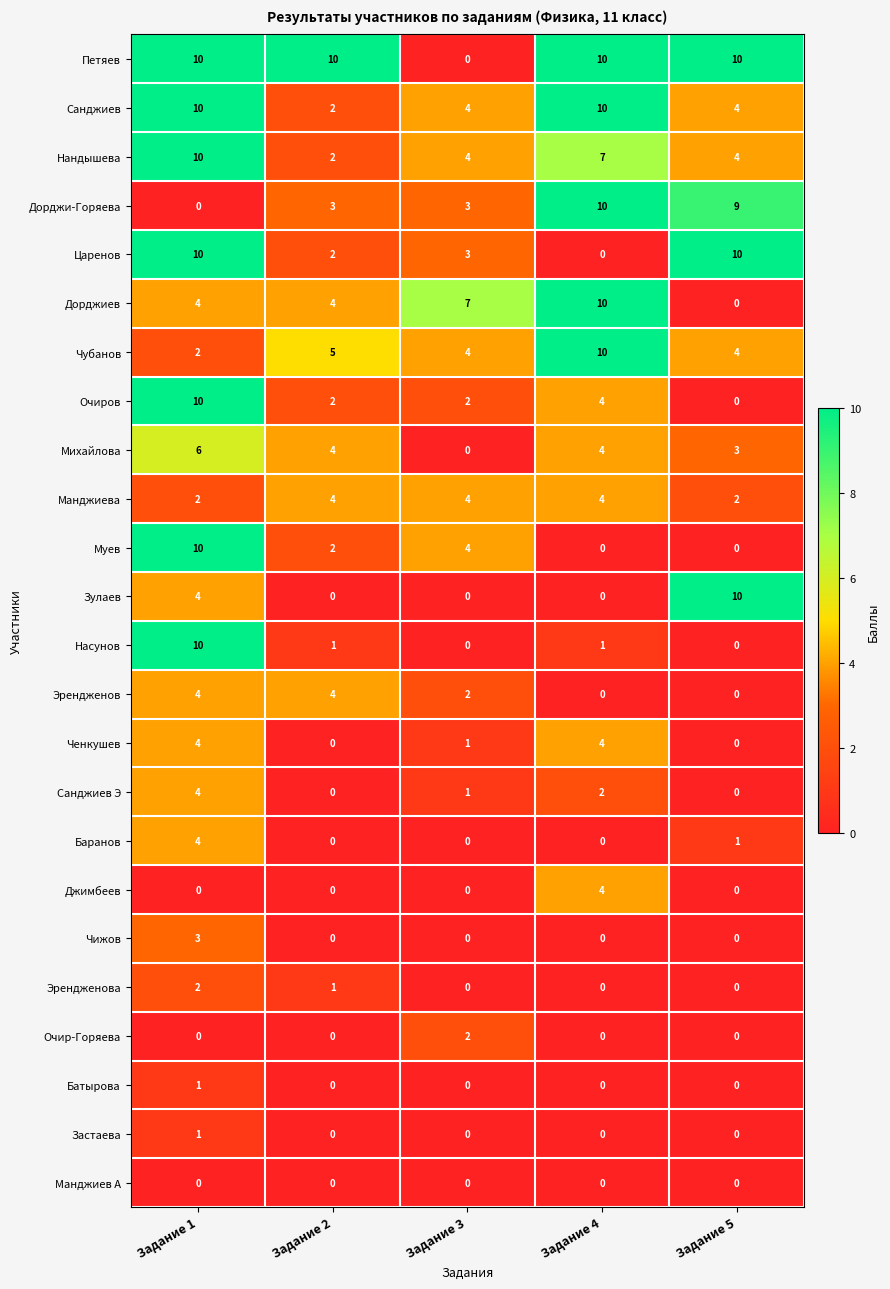

At which category is the sum across all series the highest?

Задание 1